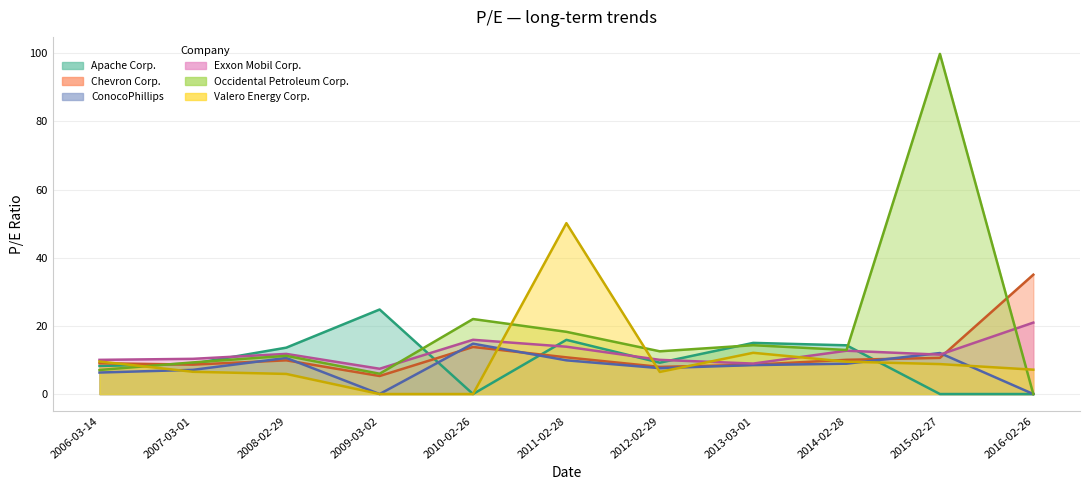

True or false: Apache Corp. and Exxon Mobil Corp. intersect in this chart.

True